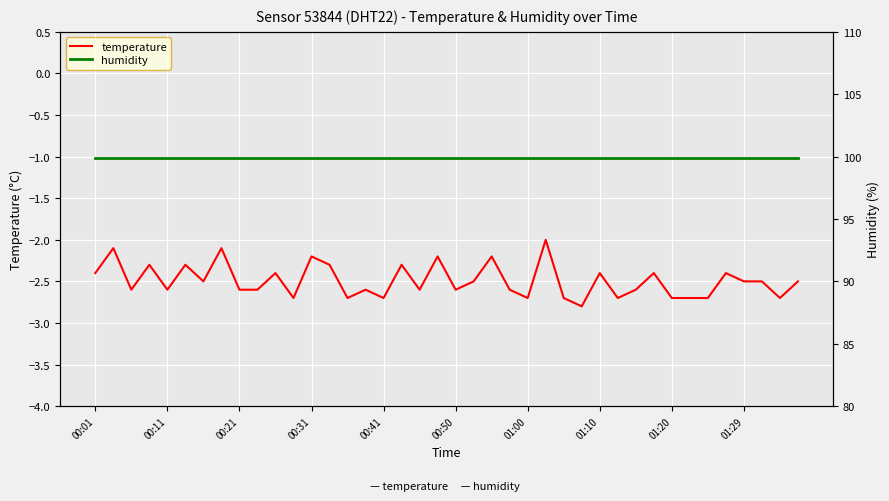

What is the value of the temperature point at the 17th from the left?

-2.7